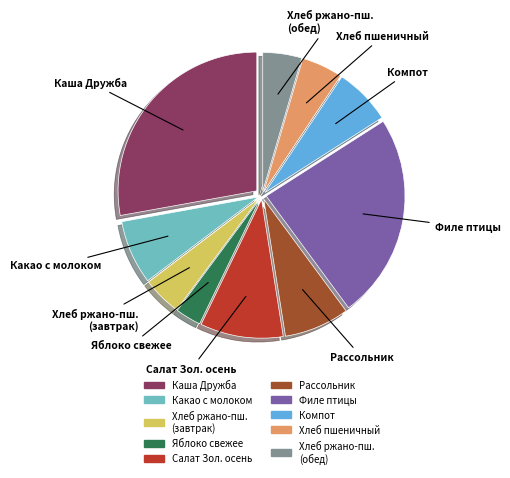

Is there any slice that represents more than half of the pie?

No